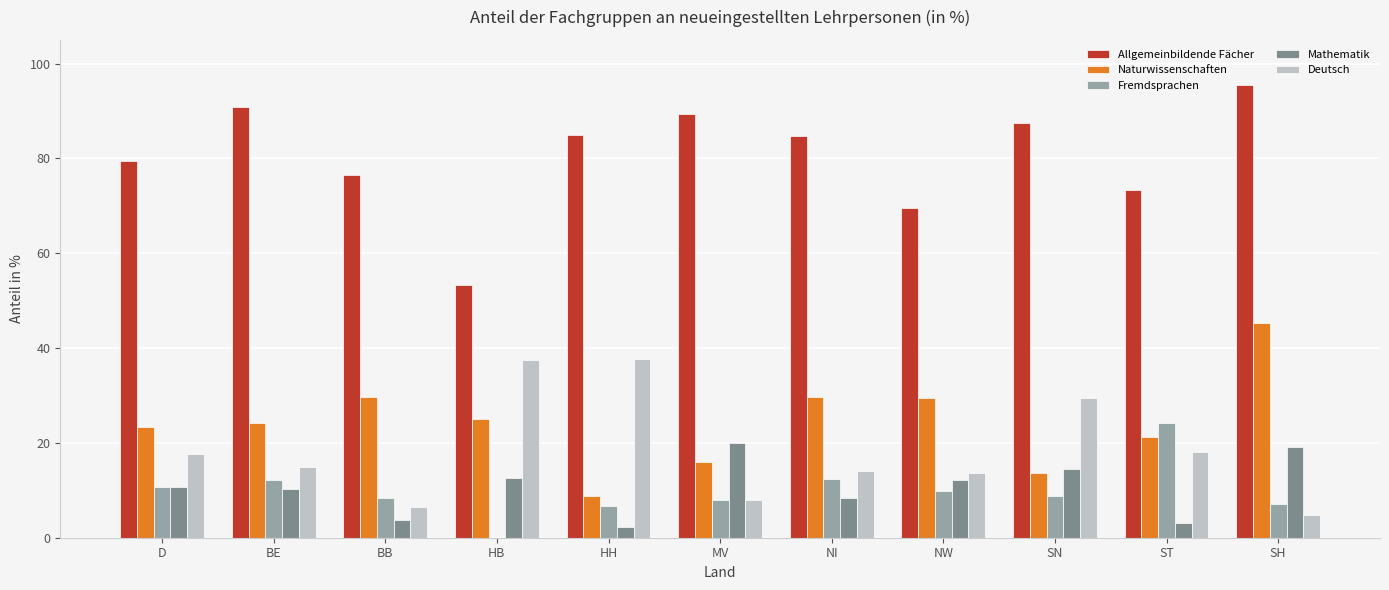

The Allgemeinbildende Fächer series shows 20.9 at SH. True or false?

False